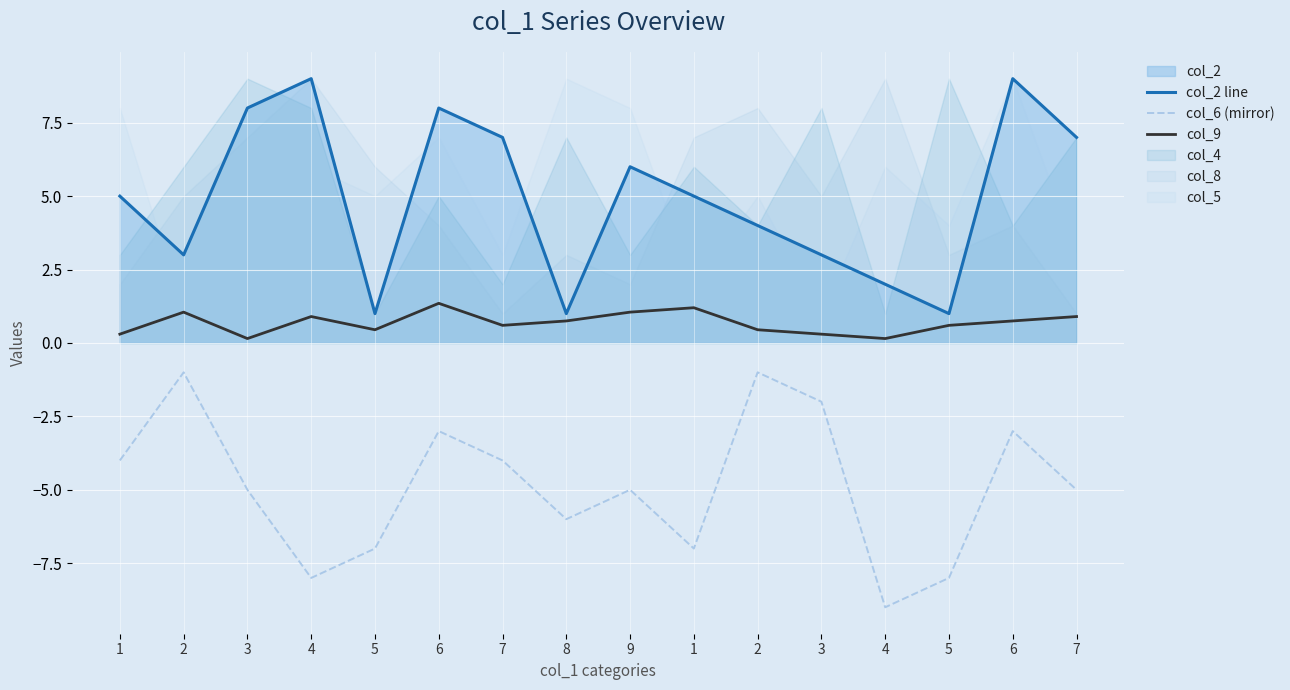

True or false: col_6 (mirror) and col_2 line cross at least once.

False